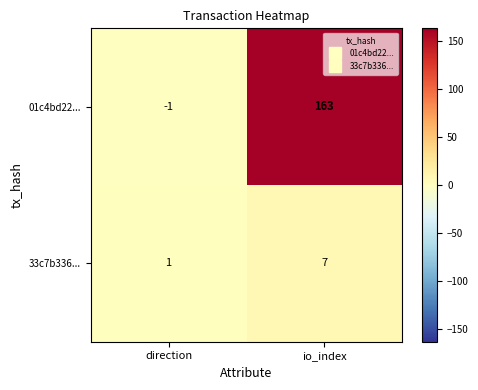

What is the spread (max minus min) of values at io_index?

156